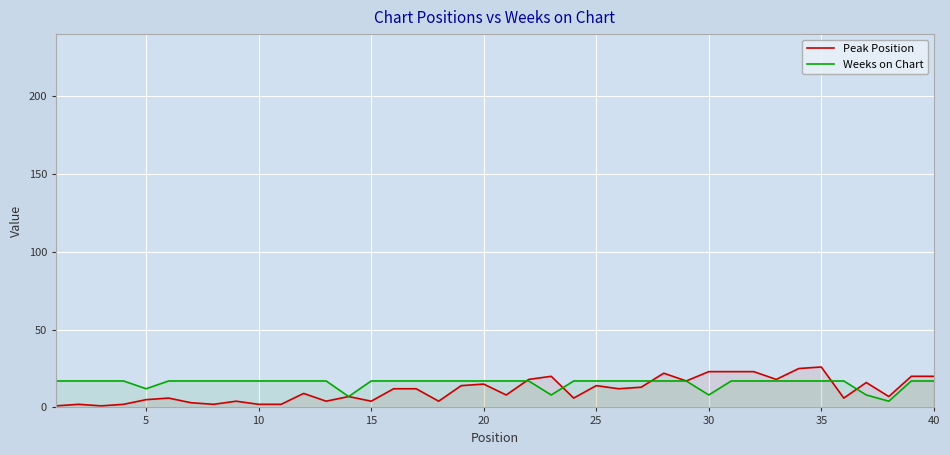

What is the difference between the maximum and minimum values in the Weeks on Chart series?

13